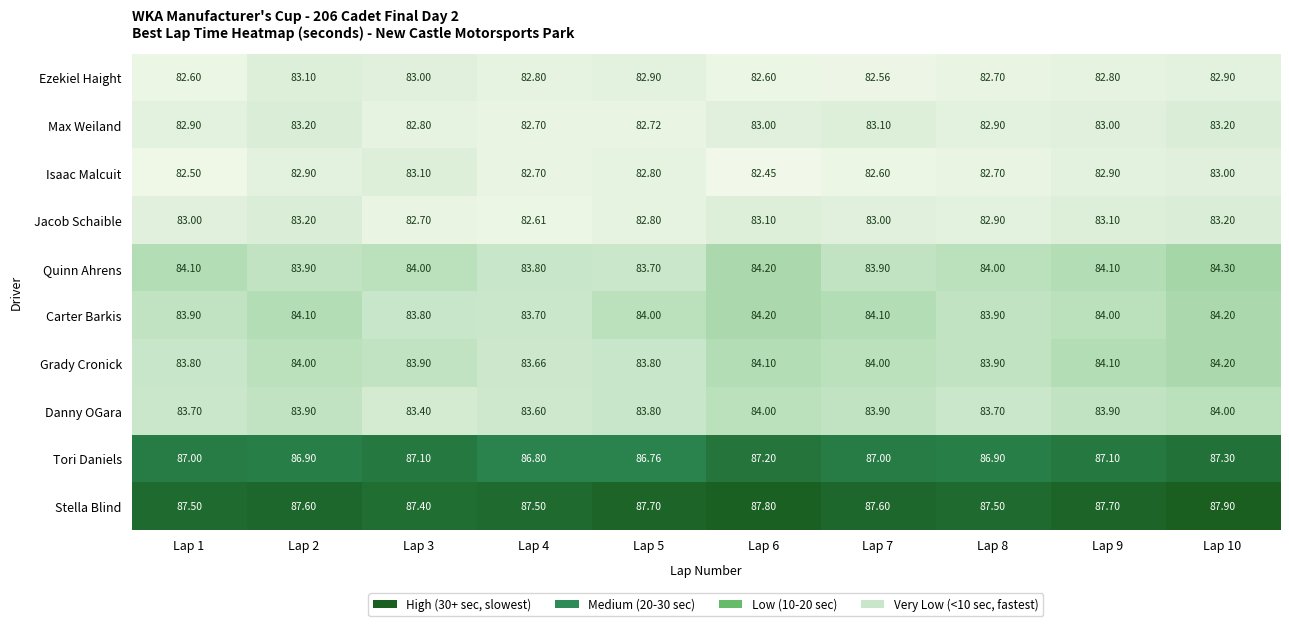

Which series has the widest spread of values?

Isaac Malcuit